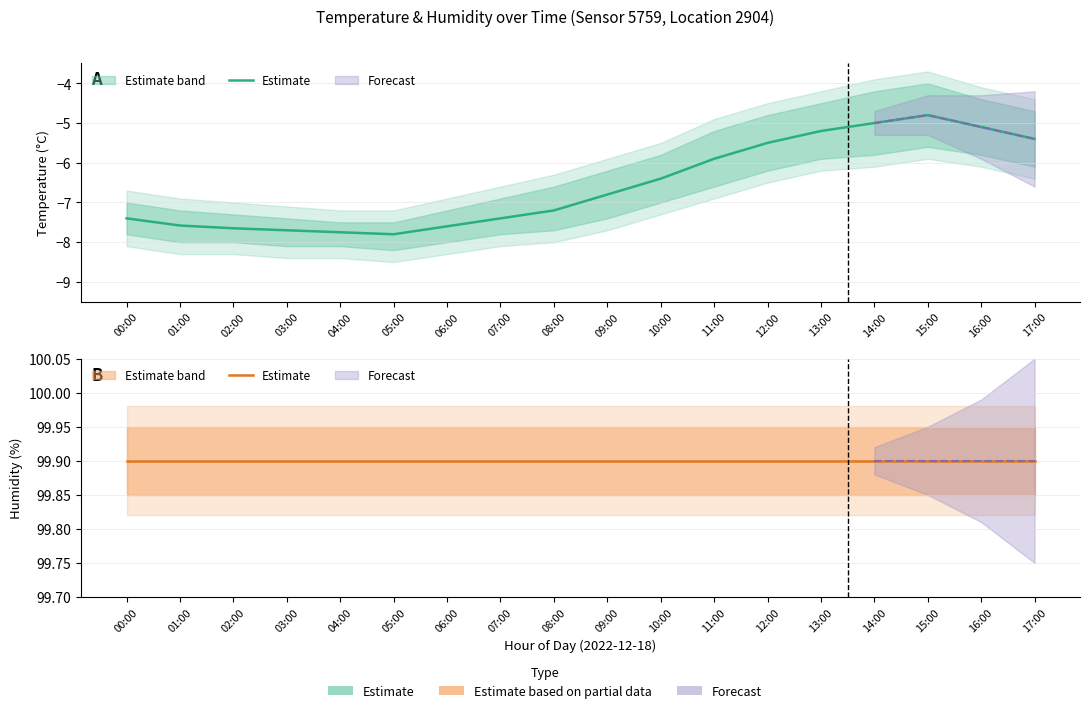

The temperature_upper series shows -9.8 at 04:00. True or false?

False